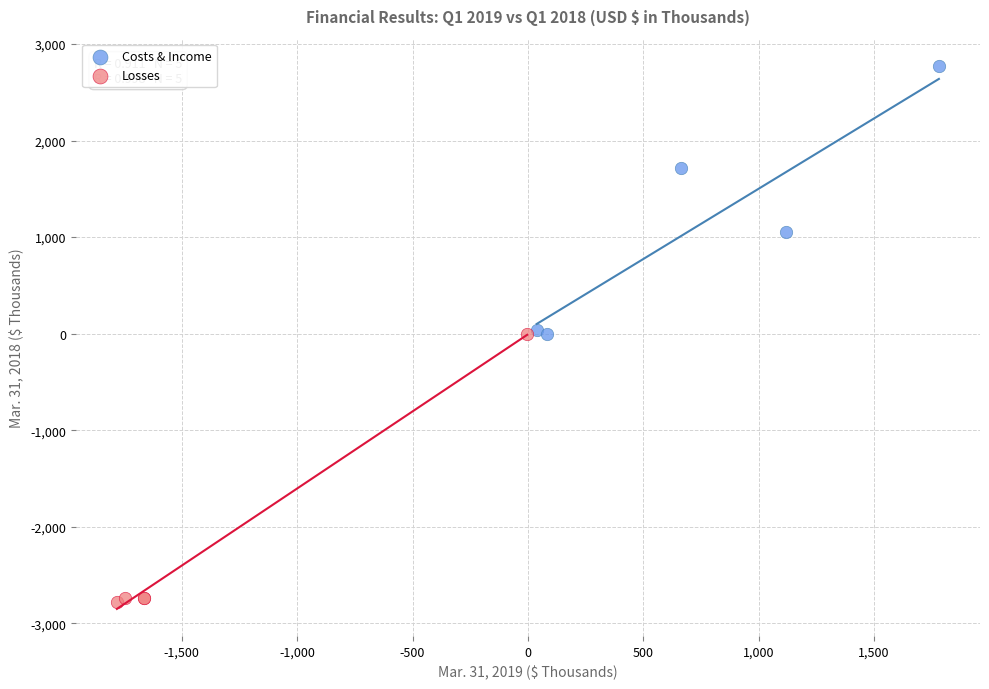

Which series reaches the minimum Y coordinate?

Losses